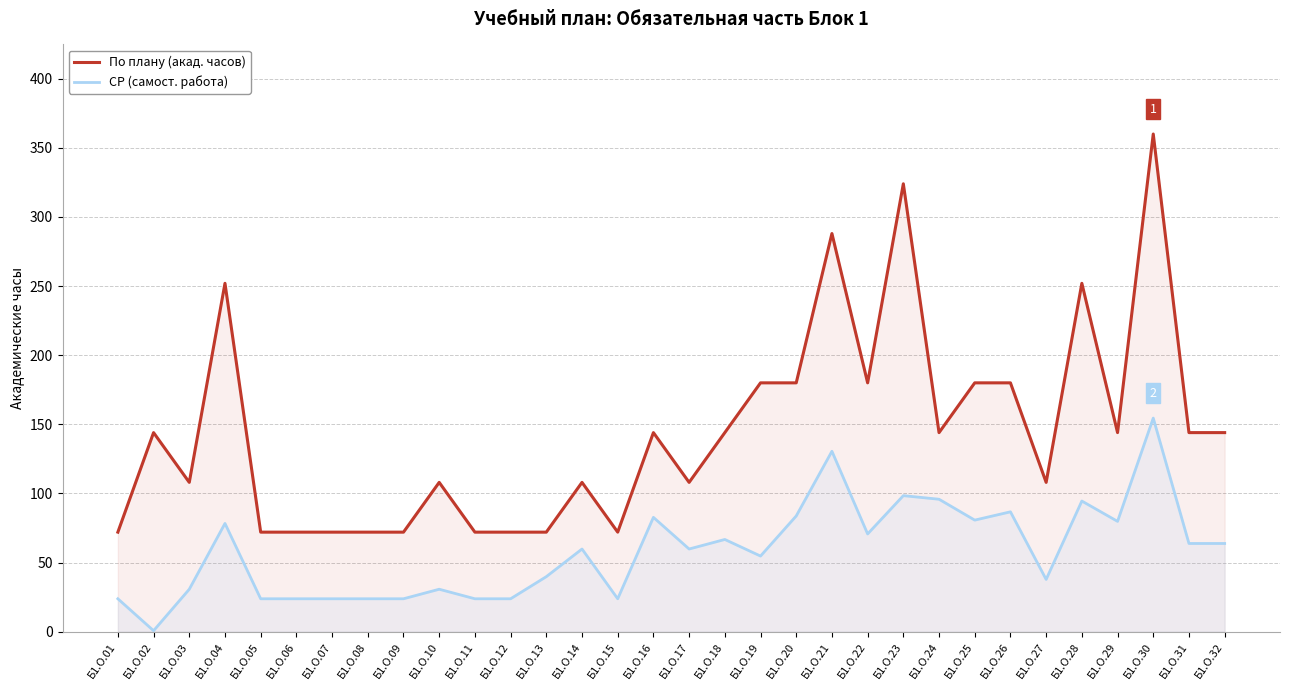

How many data points in СР (самост. работа) are above 59?

17